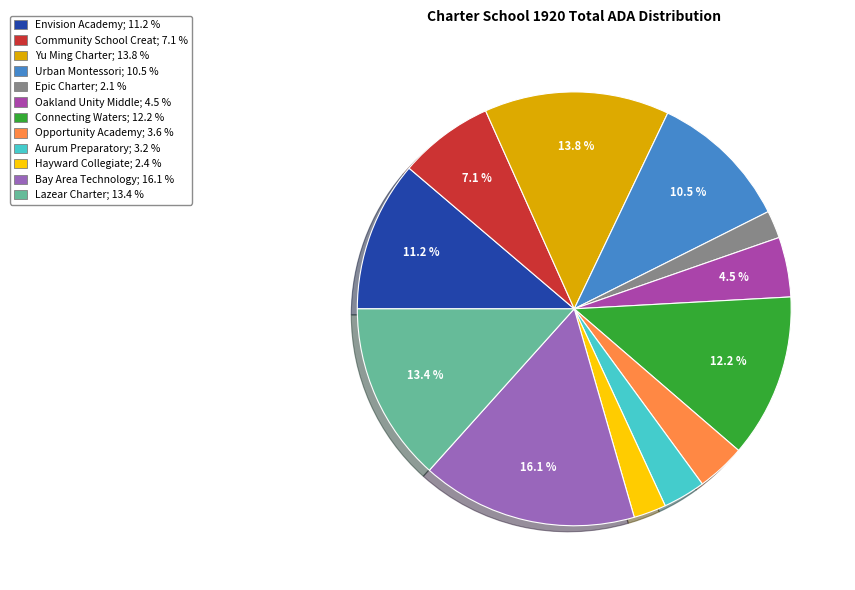

Does any single category account for the majority?

No